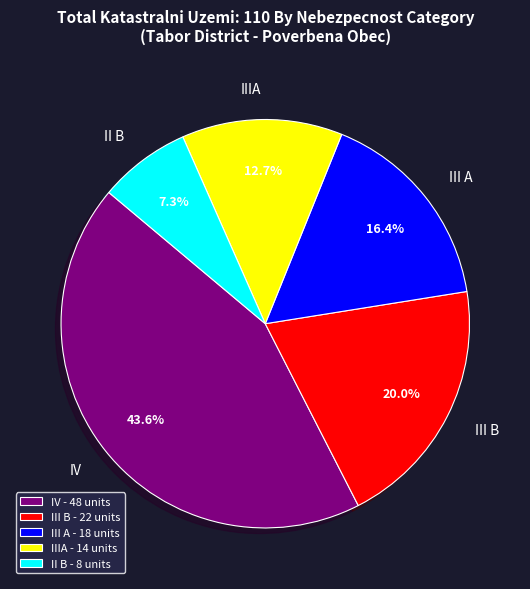

To the nearest percent, what percentage of the pie is IV?

44%